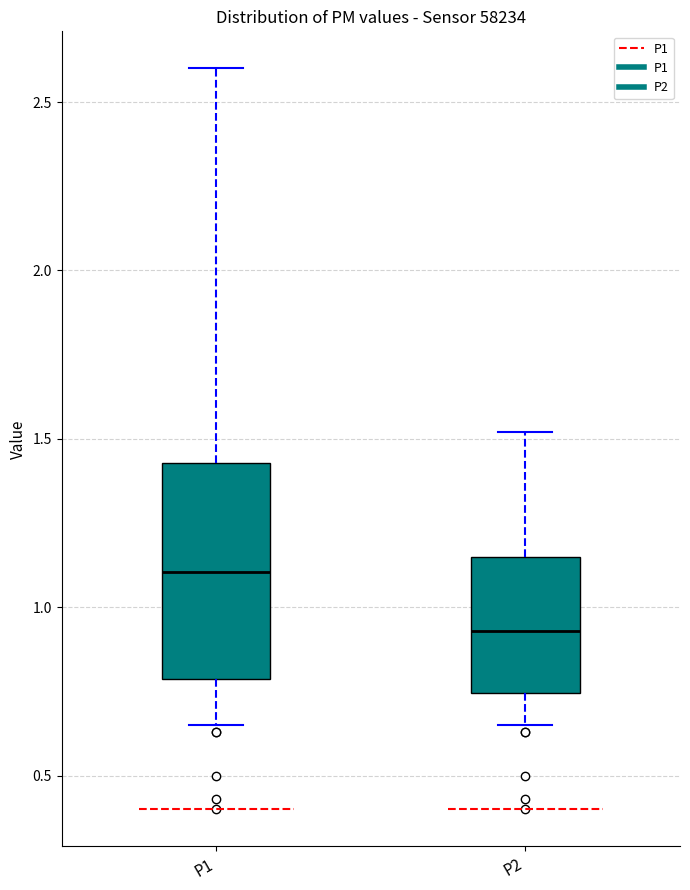

Comparing the boxes themselves (not the whiskers), which one is the tallest?

P1